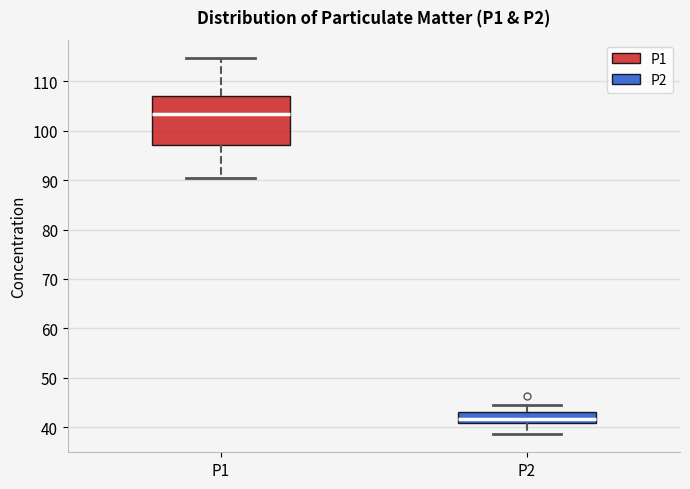

Which box is the tallest, from its lower edge to its upper edge?

P1